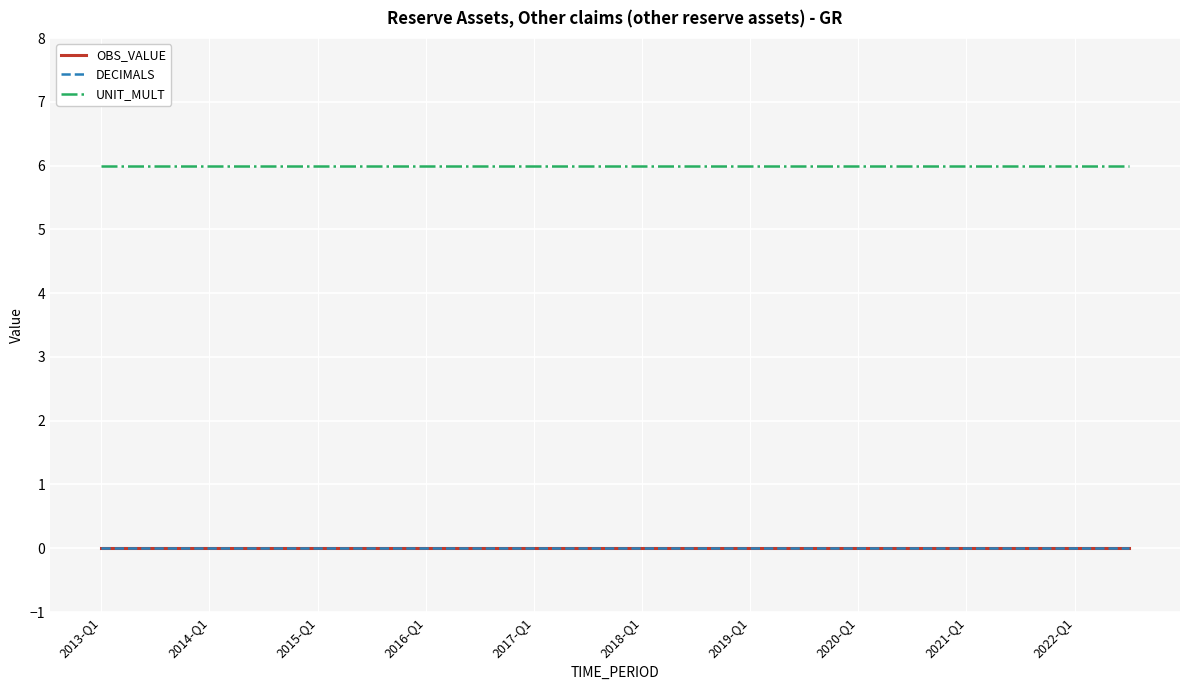

Does the chart have visible grid lines?

Yes